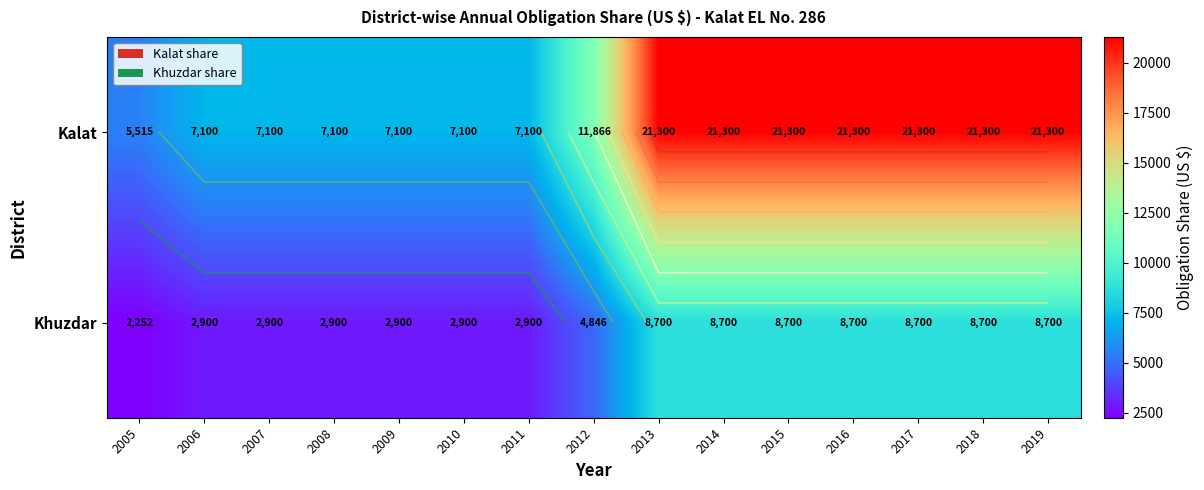

What is the difference between the maximum and second lowest values in the Khuzdar series?

5800.0